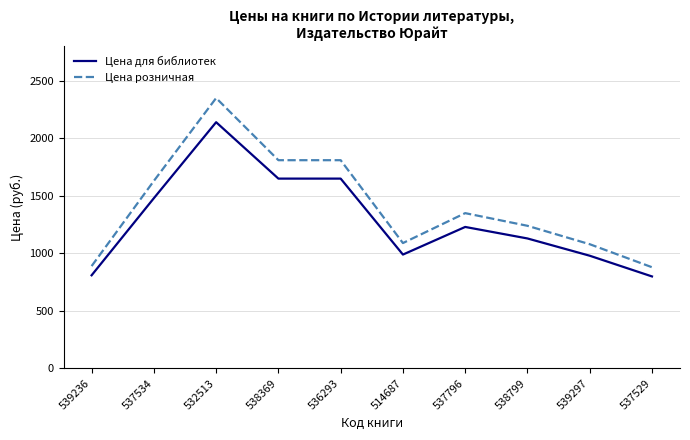

True or false: Цена розничная and Цена для библиотек cross at least once.

False